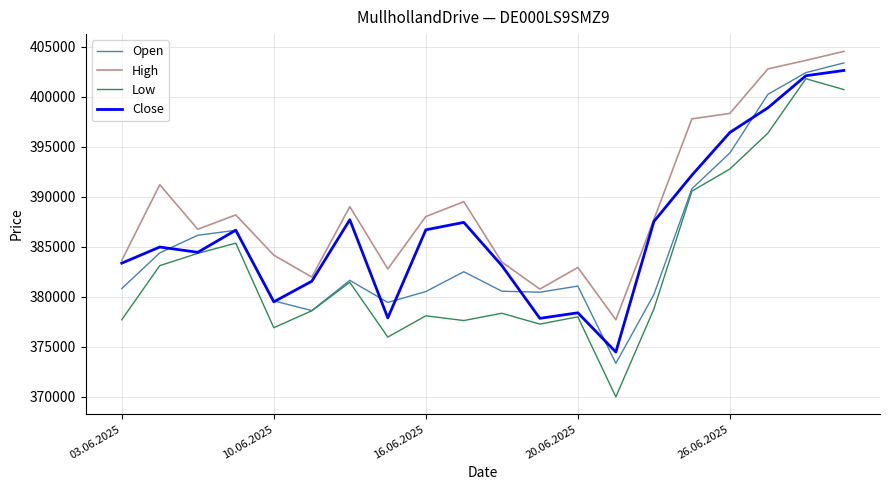

What is the lowest value of the Open series?

373336